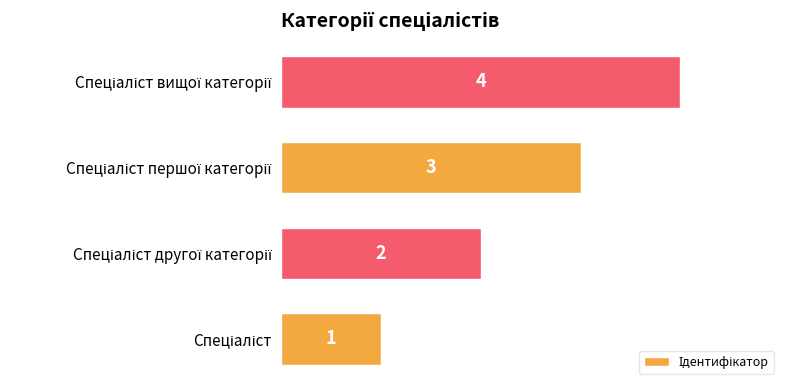

What is the difference between the maximum and minimum values?

3